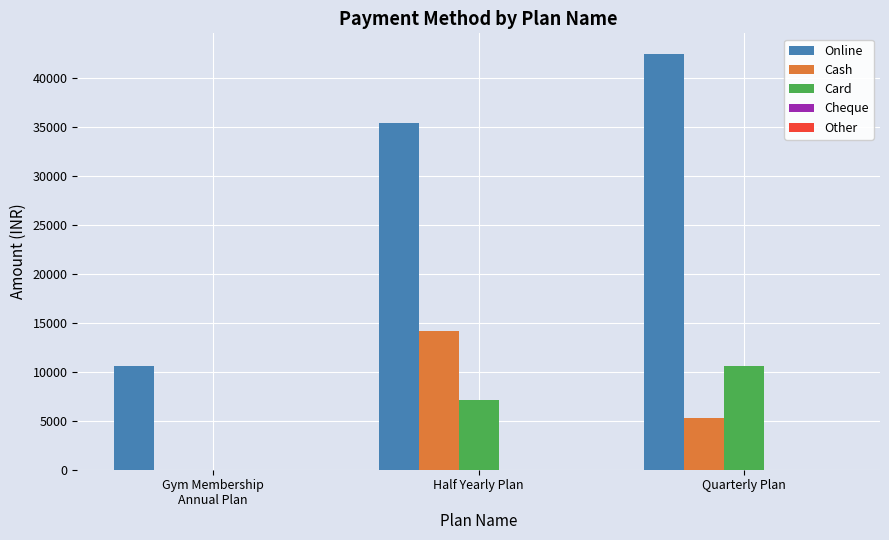

True or false: Online has a value of 42480 at Quarterly Plan.

True